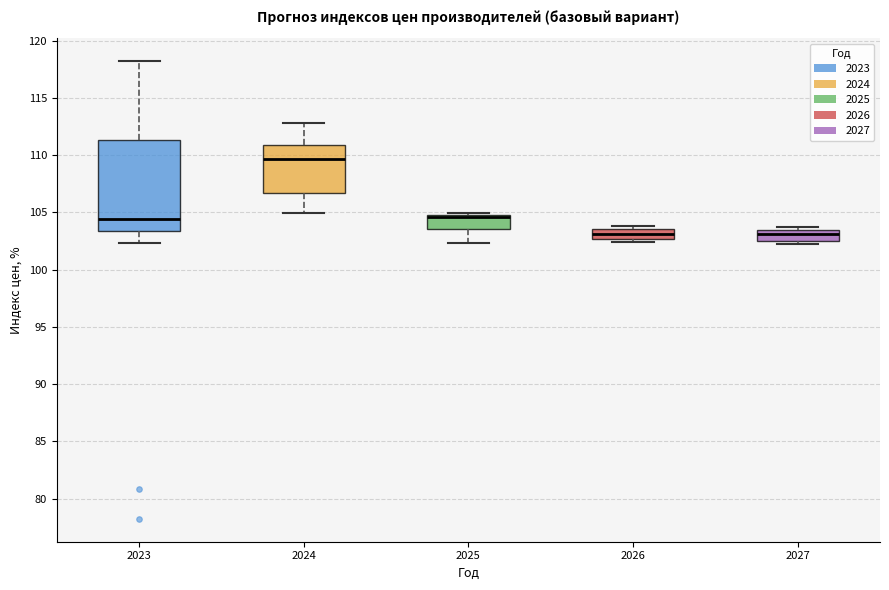

Where is the upper edge of the box at x = 2027 on the y-axis? The values are not printed on the chart, so give them approximately, as read against the axis.

103.5